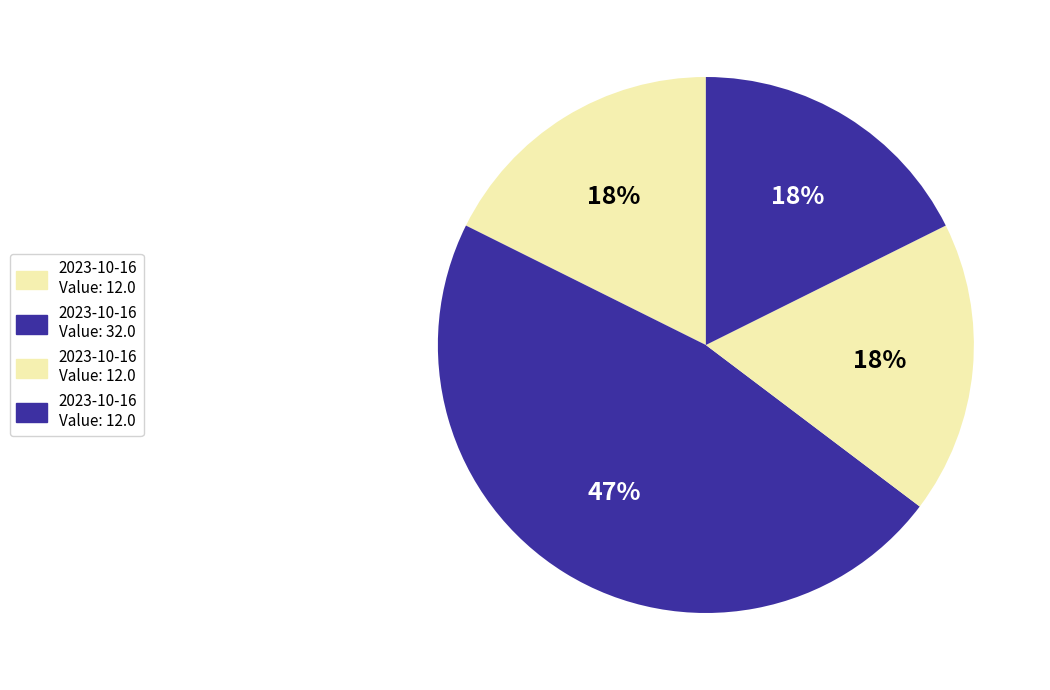

Which category has the smallest portion of the pie?

2023-10-16T01:35:34.079Z